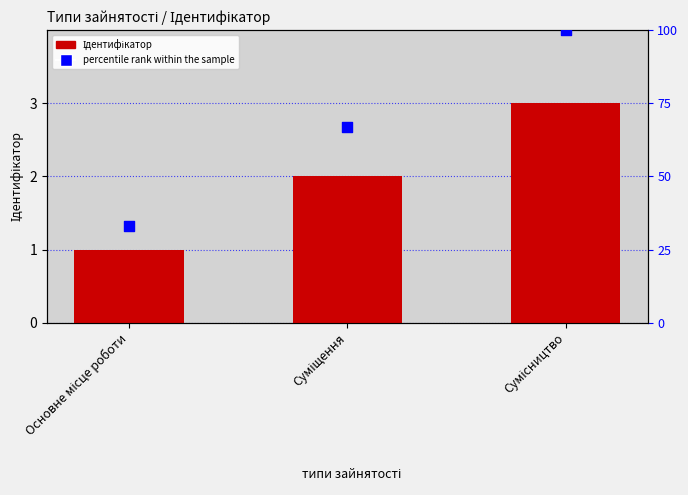

At which category is the sum across all series the highest?

Сумісництво